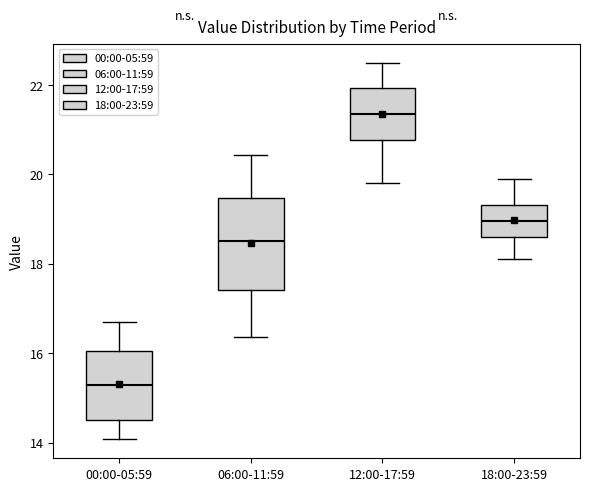

Which box is the tallest, from its lower edge to its upper edge?

06:00-11:59